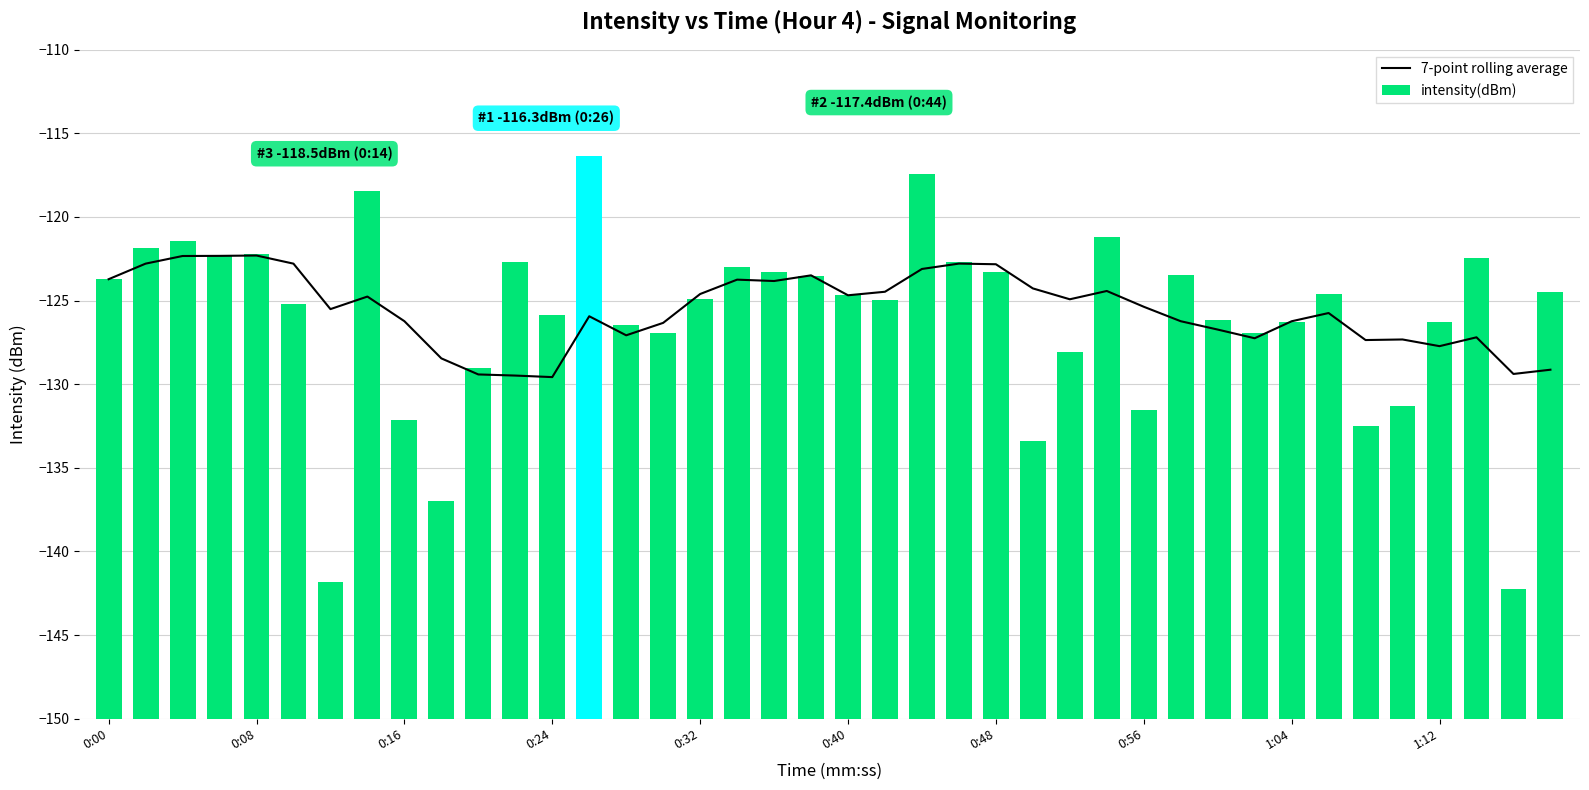

What is the difference between the 7-point rolling average values at 19 and 14?

3.6